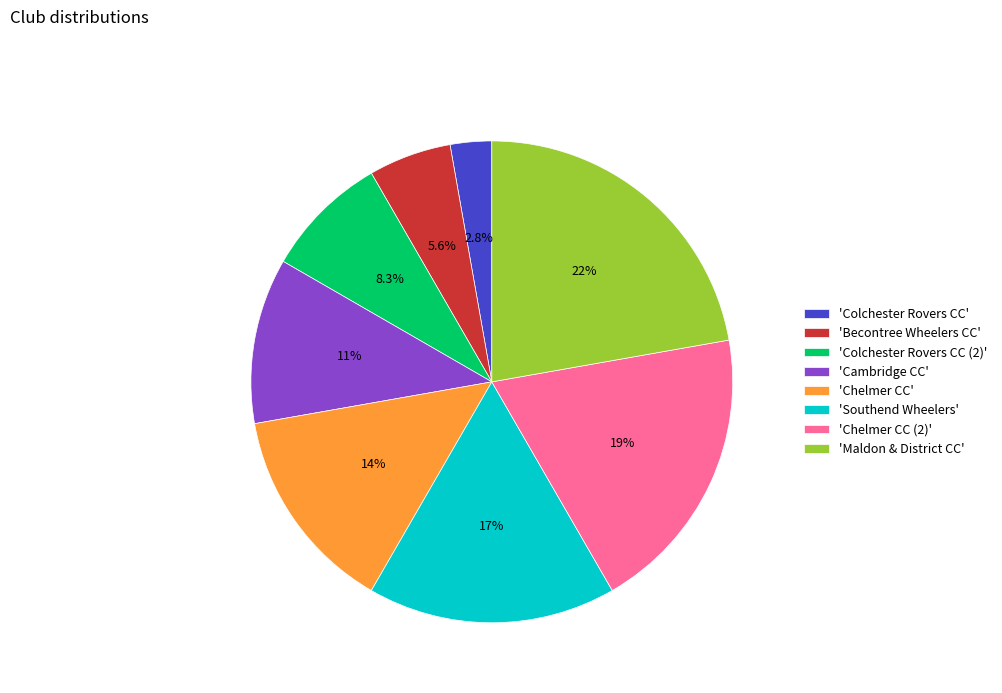

What is the smallest slice in the pie chart?

'Colchester Rovers CC'